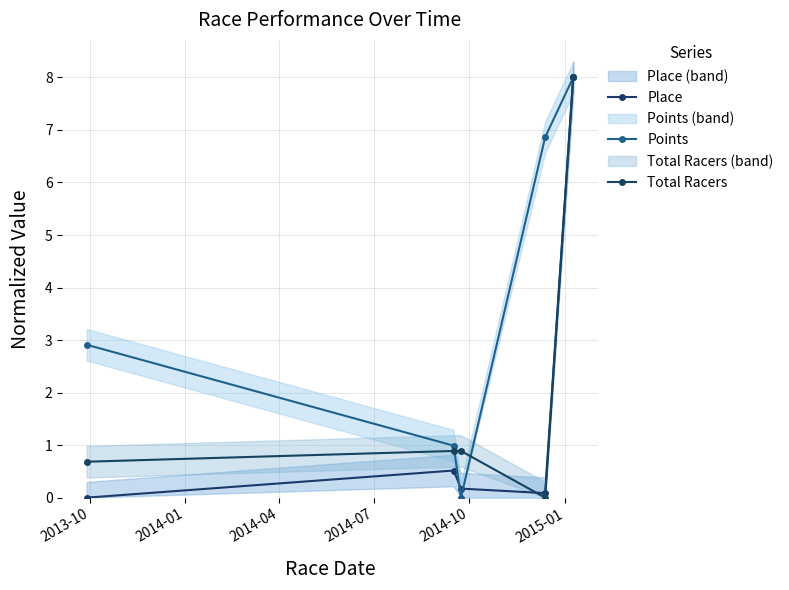

How many positive values does the Total Racers series have?

4